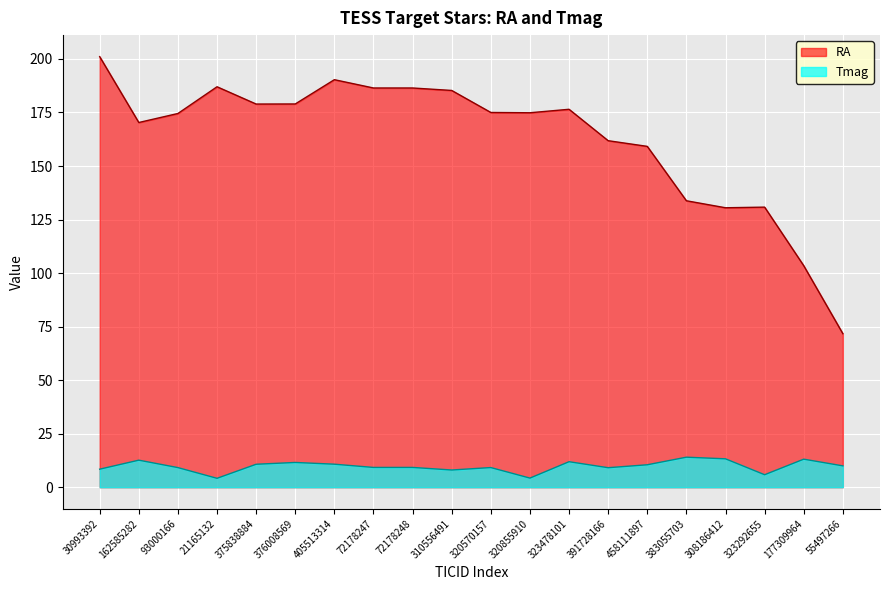

The value of RA at 308186412 is 130.5. True or false?

True